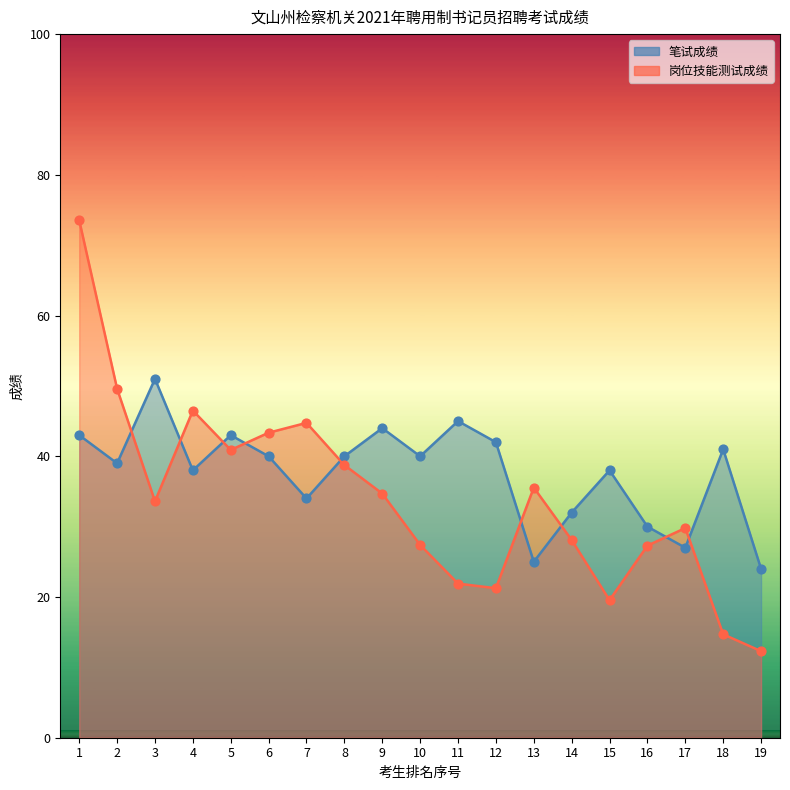

Is the value of 笔试成绩 at 5 greater than the value of 岗位技能测试成绩 at 6?

No